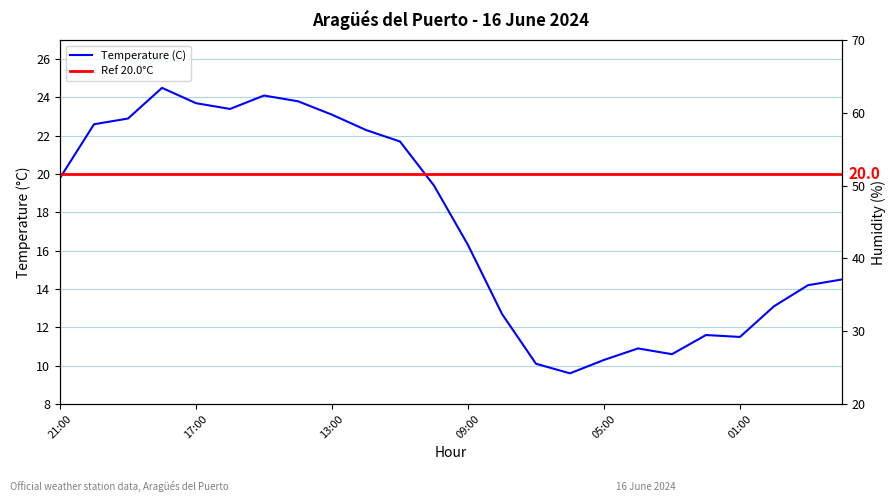

What is the approximate value of Temperature (C) at 07:00?

10.1